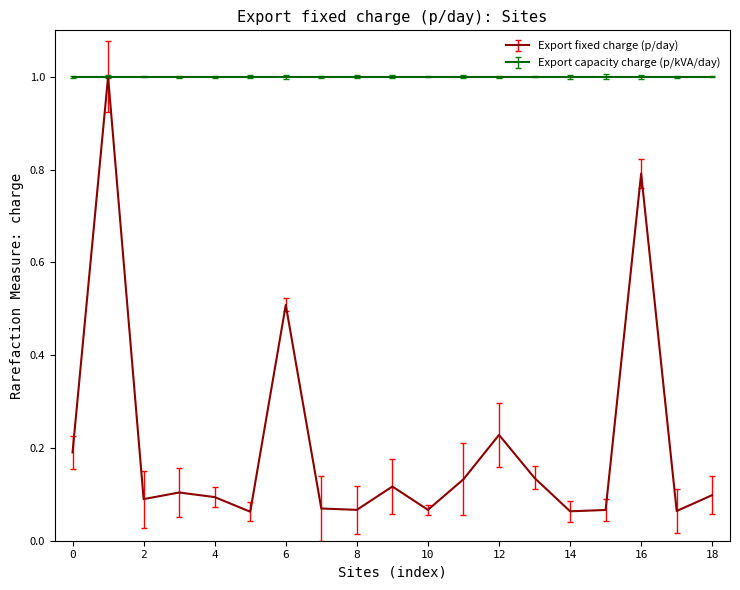

What is the greatest value displayed?

1.0